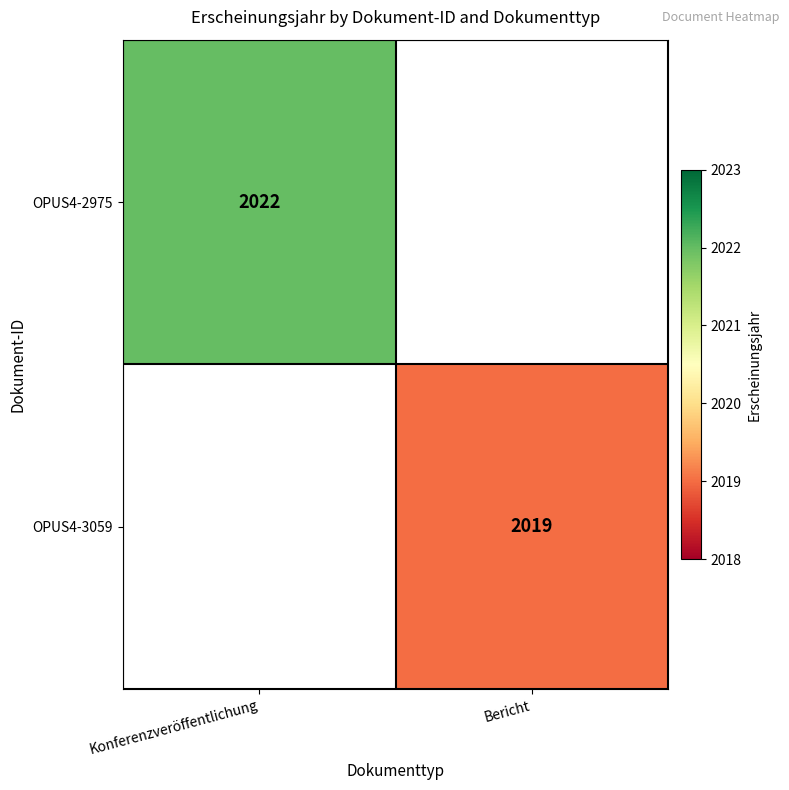

The value of OPUS4-3059 at Bericht is 3236. True or false?

False